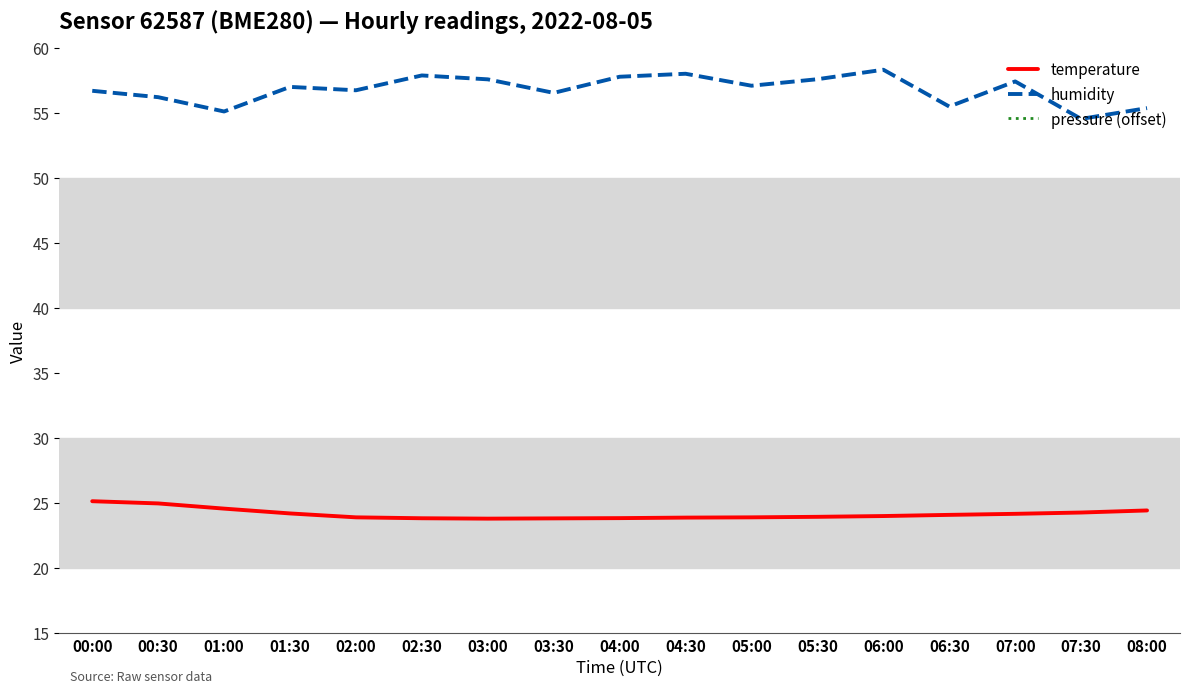

What is the sum of the pressure (offset) values at 08:00 and 06:30?

4.8